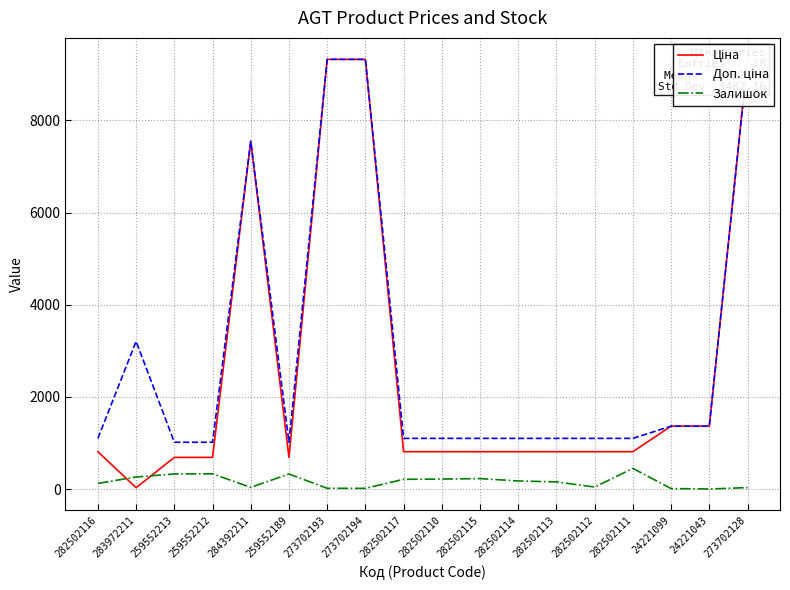

What is the sum of the Залишок values at 273702194 and 24221043?

22